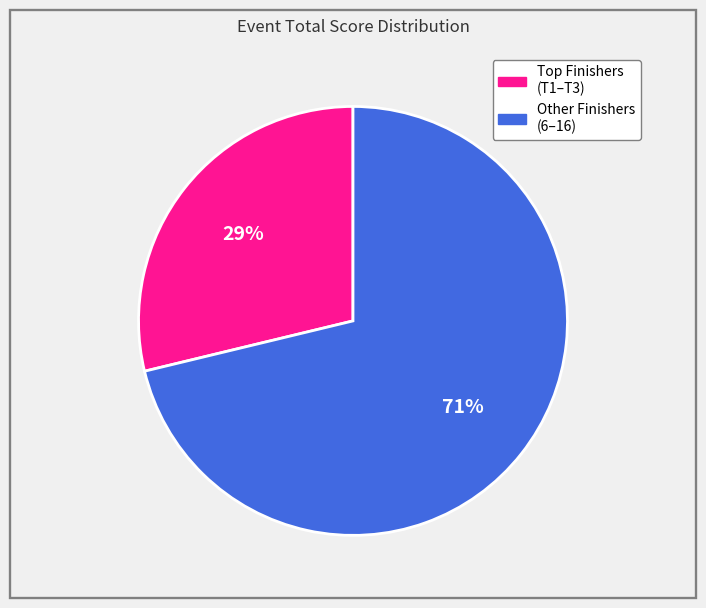

Is there any slice that represents more than half of the pie?

Yes